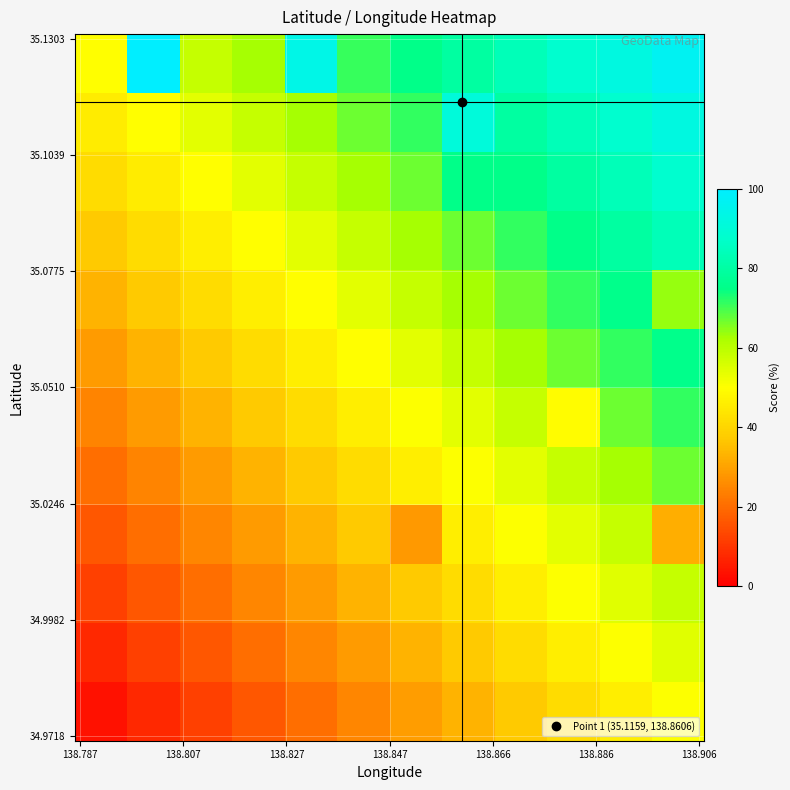

Which label corresponds to the smallest value in the chart?

138.787